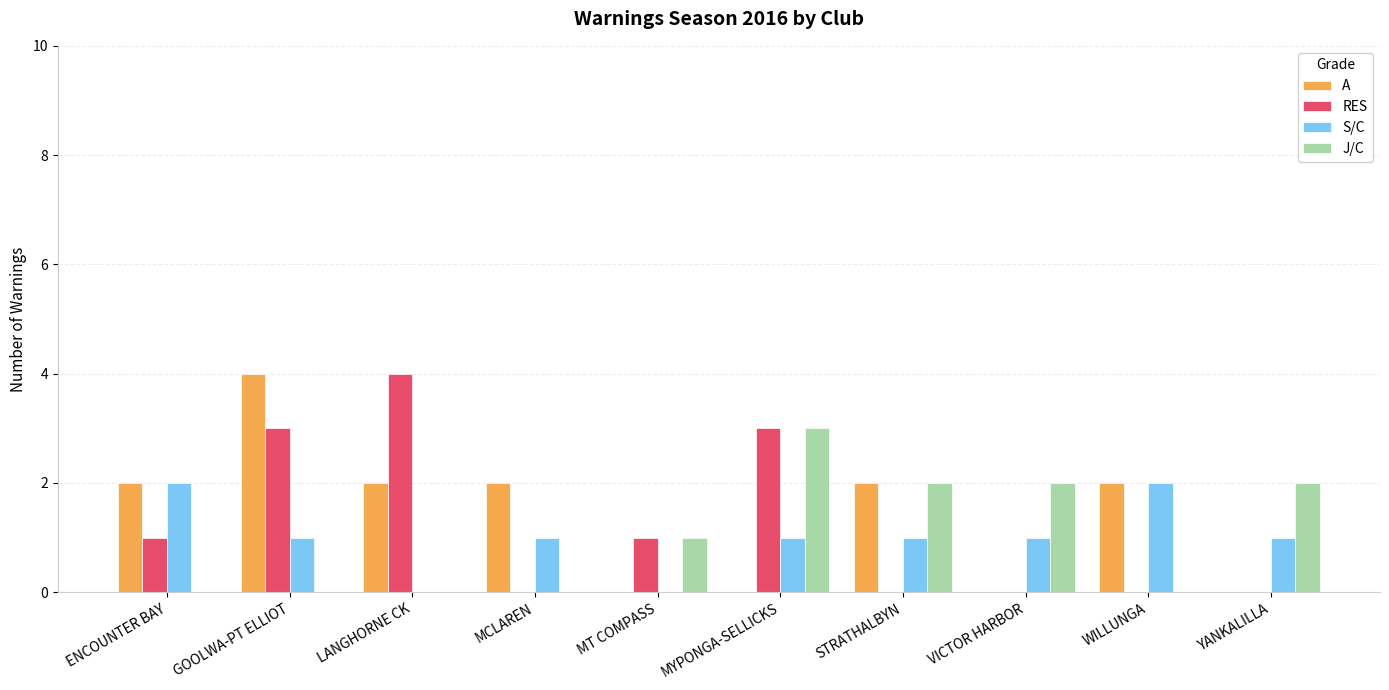

What are all the series names shown in the legend?

A, RES, S/C, J/C